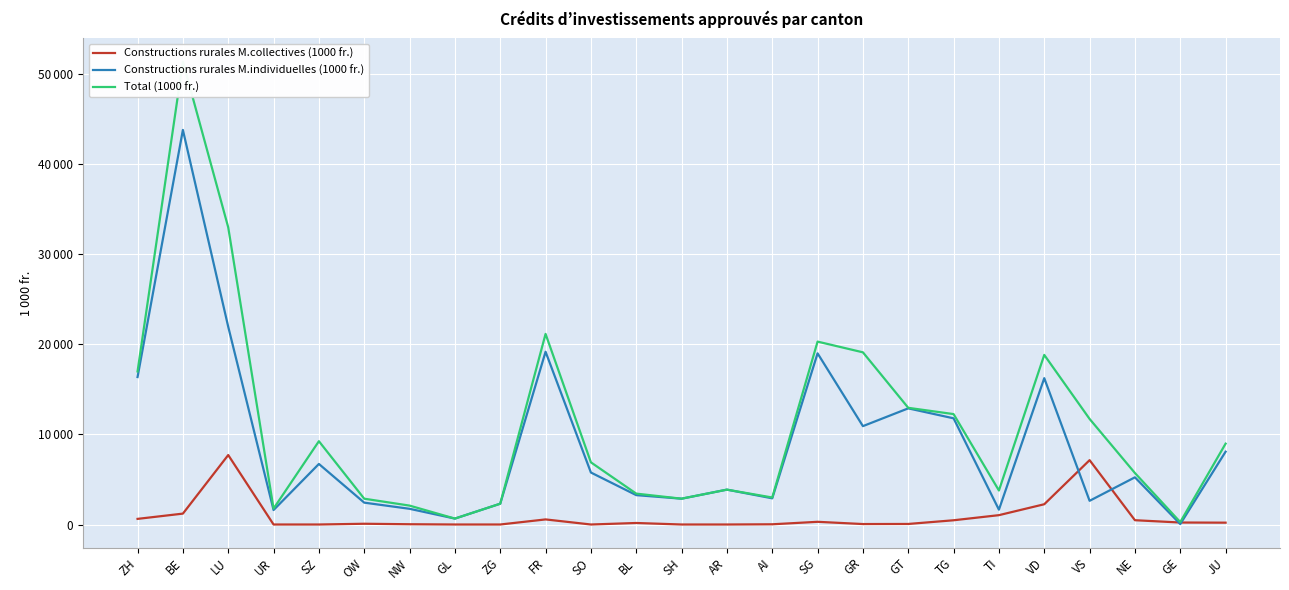

What is the sum of all Total (1000 fr.) values?

275477